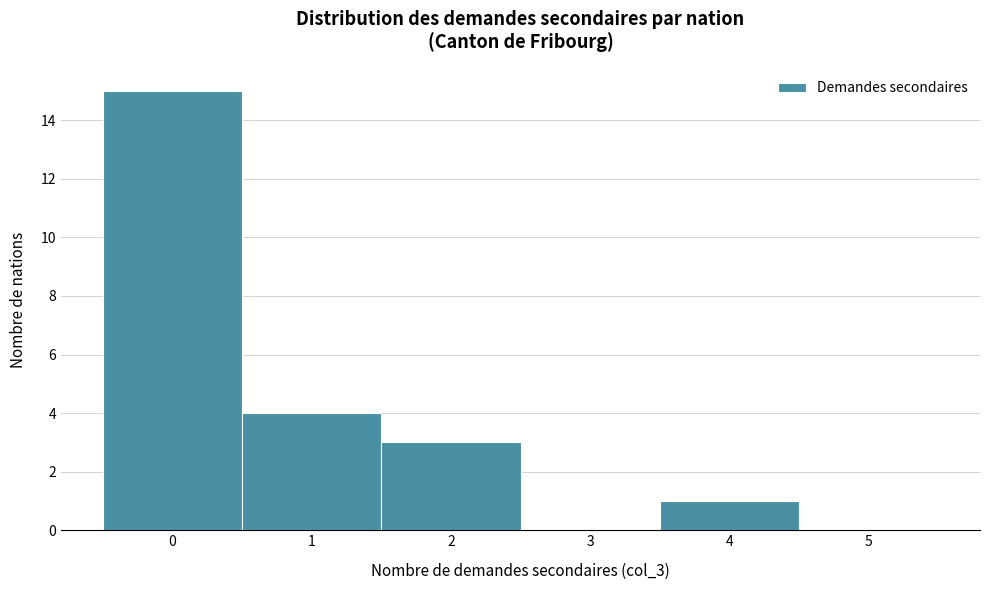

Reading left to right, list every bar in this chart as the range it spans on the x-axis followed by its height. The values are not printed on the chart, so give them approximately, as read against the axis.

-0.5 to 0.5: 15
0.5 to 1.5: 4
1.5 to 2.5: 3
2.5 to 3.5: 0
3.5 to 4.5: 1
4.5 to 5.5: 0